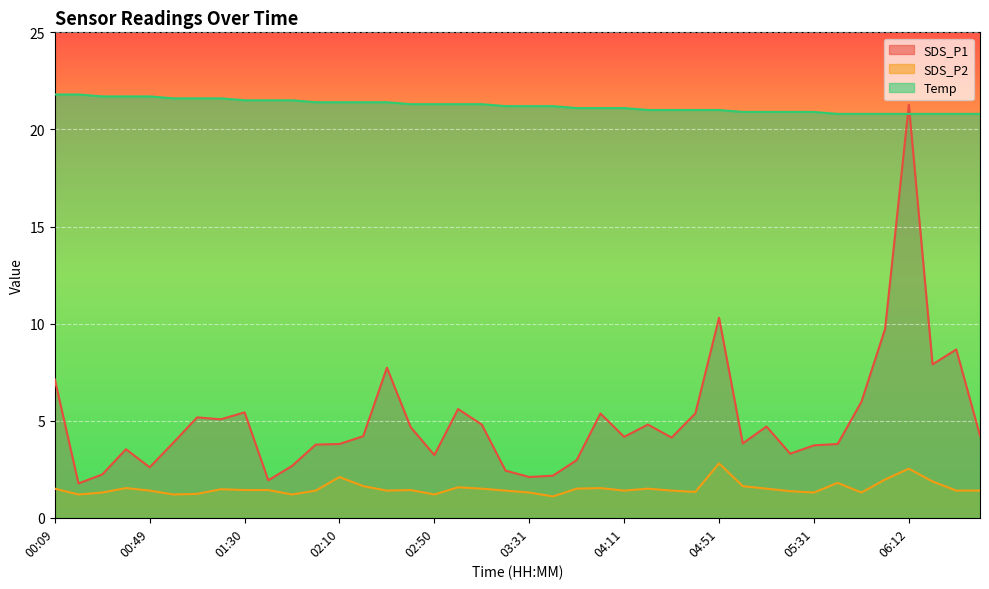

What is the smallest value displayed?

1.1